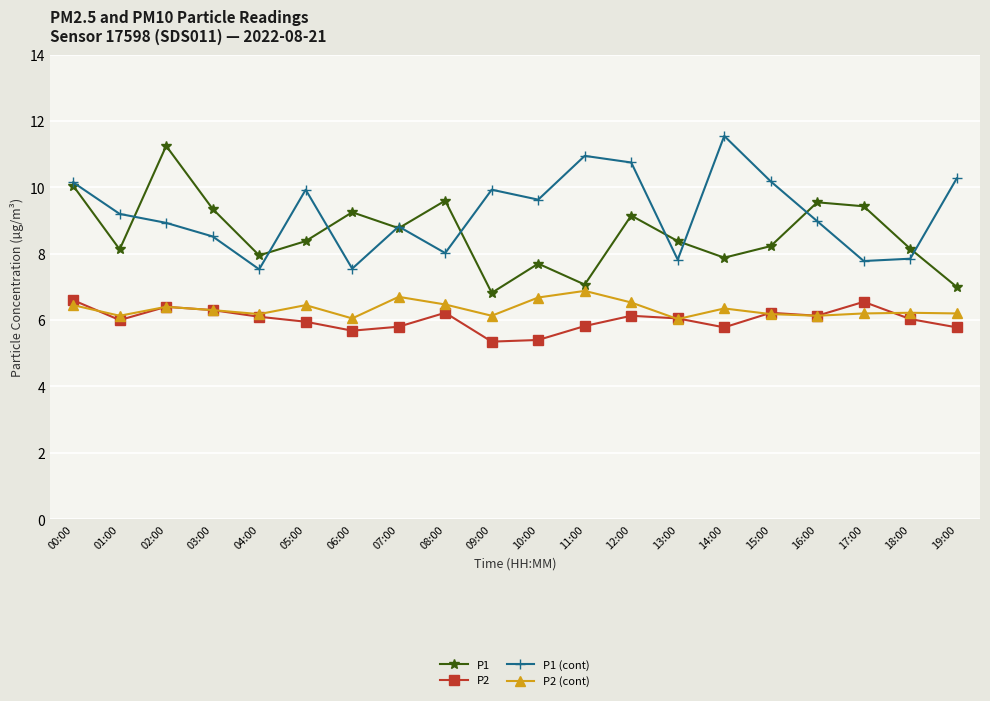

The value of P1 at 07:00 is 8.8. True or false?

True